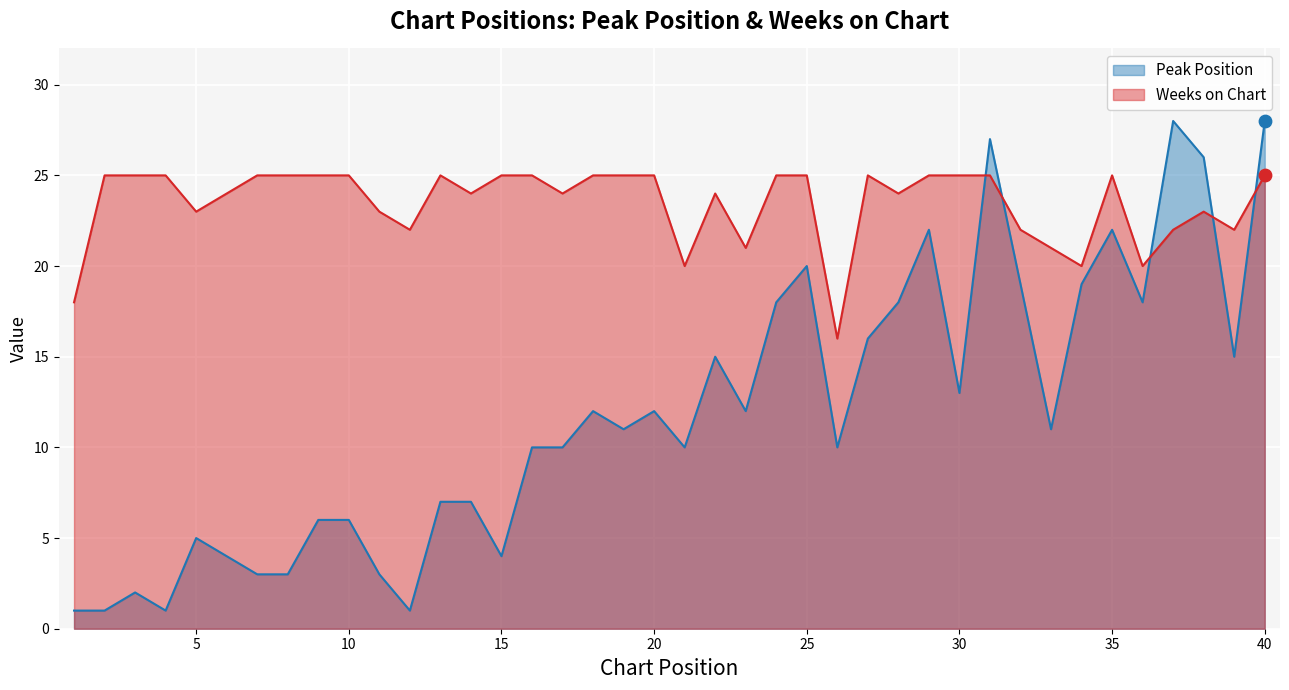

What are all the series names shown in the legend?

Peak Position, Weeks on Chart